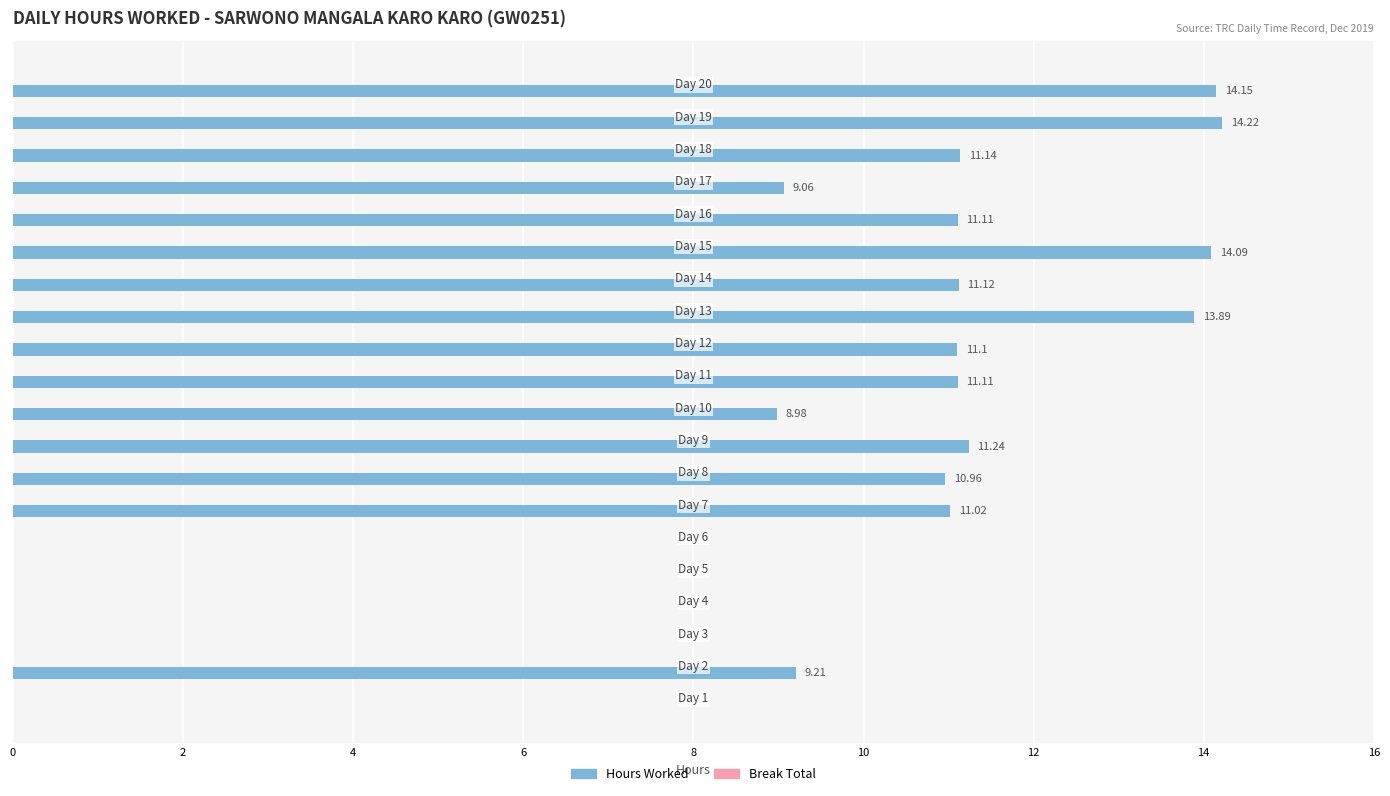

What is the sum of all values?

172.4